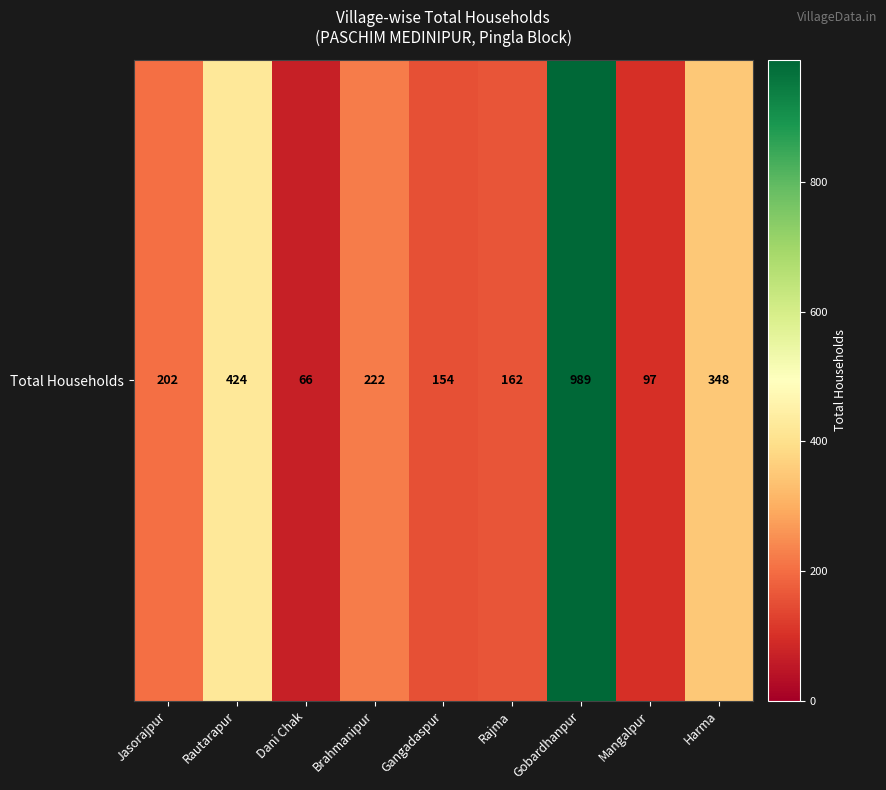

The chart shows a value of 301 at Brahmanipur. True or false?

False